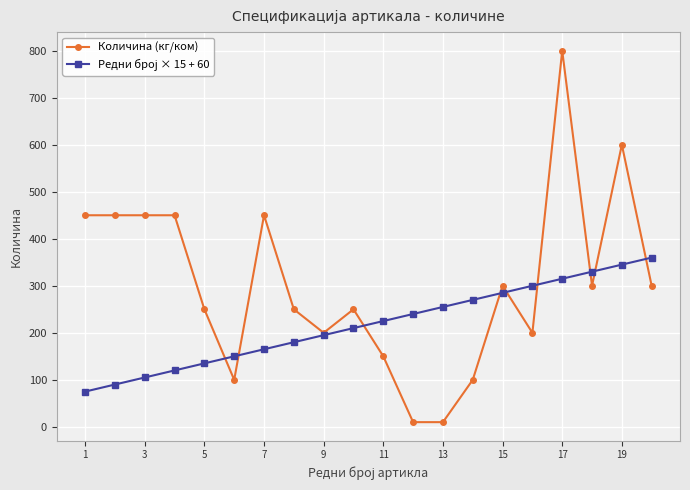

What is the maximum value for Количина (кг/ком)?

800